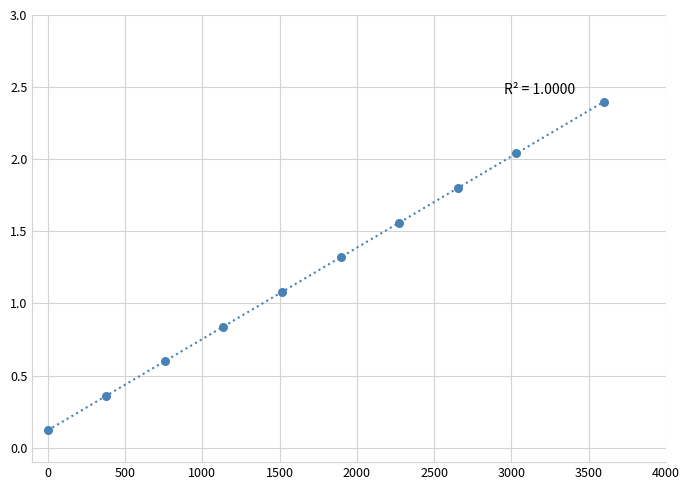

What Y value in the scatter plot is closest to 1?

1.1